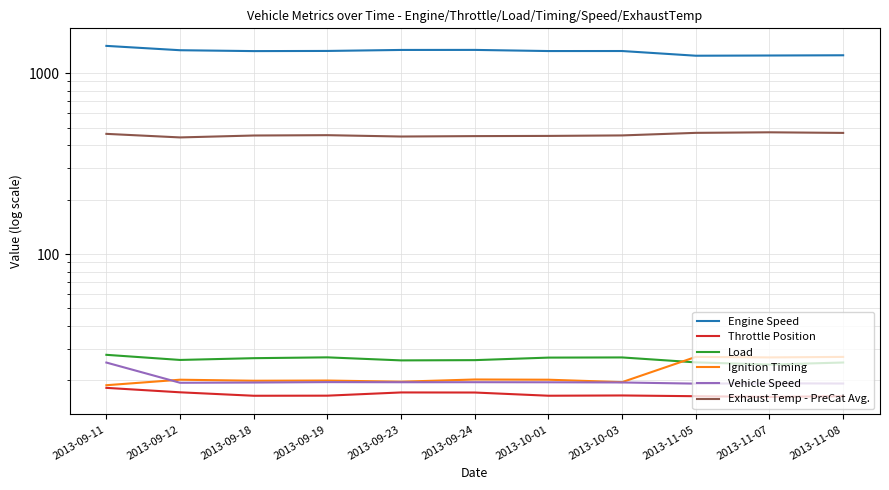

What is the label of the 6th point from the left?

2013-09-24